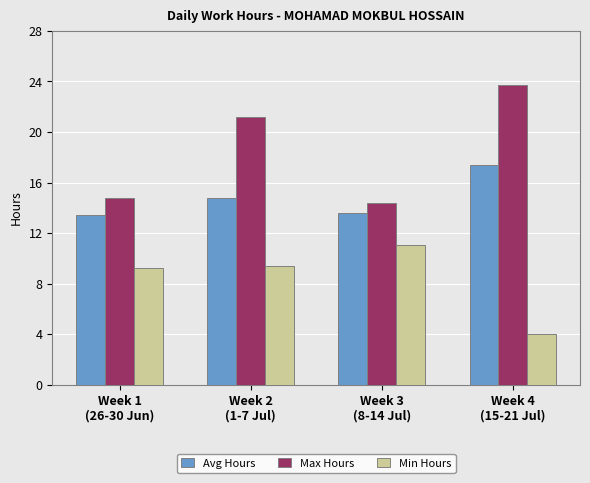

What is the sum of the Avg Hours values at Week 2
(1-7 Jul) and Week 1
(26-30 Jun)?

28.2